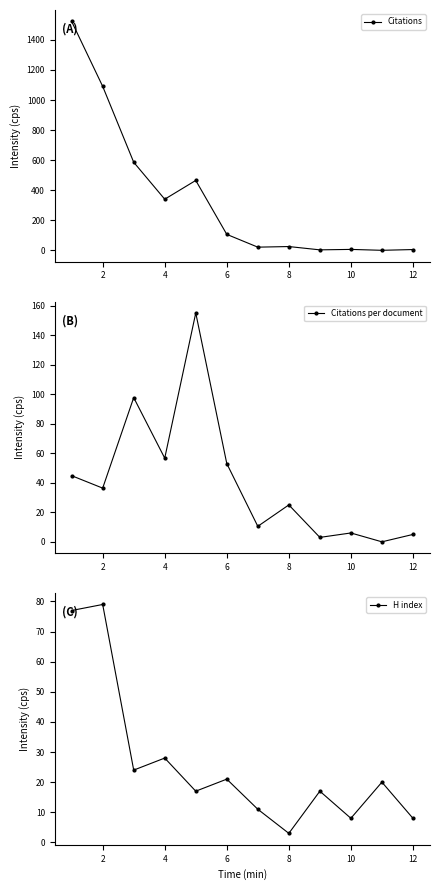

How many data points in Citations are above 106?

5